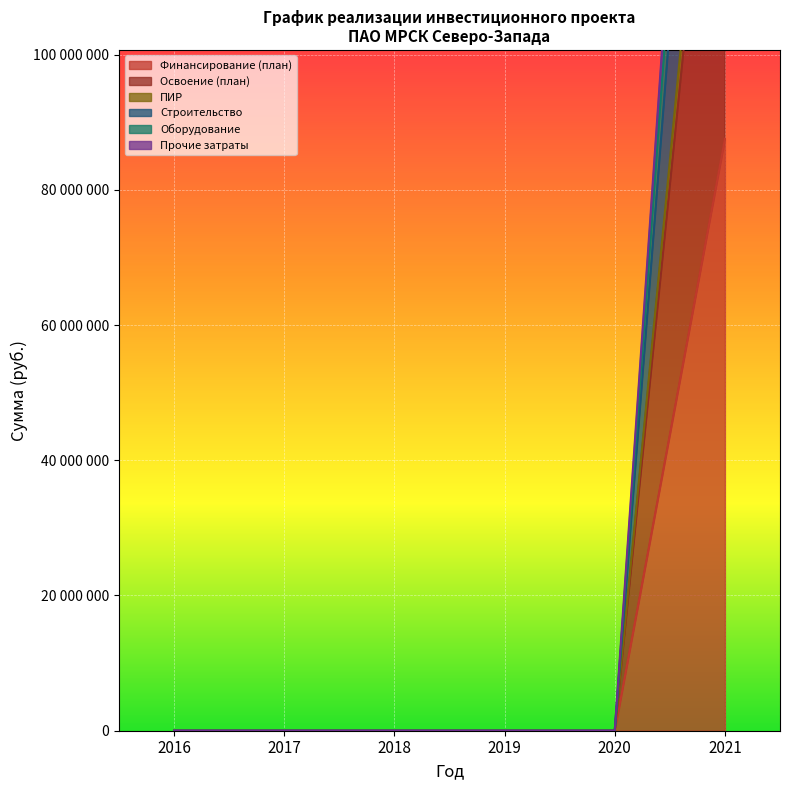

What is the difference between the maximum and minimum values in the Прочие затраты series?

208159940